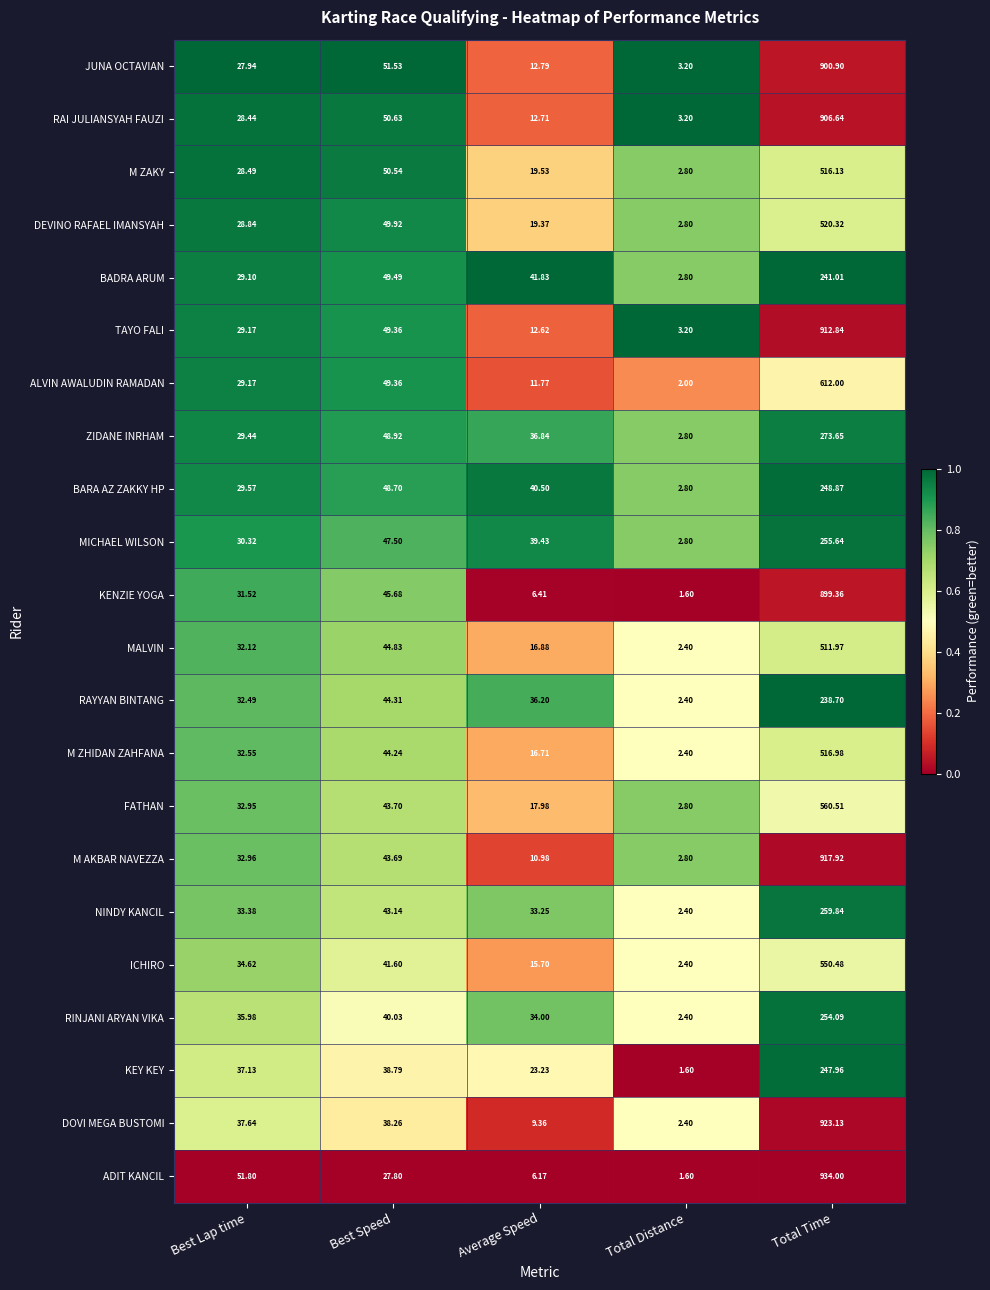

Where is RAI JULIANSYAH FAUZI nearest to the value 454?

Best Speed